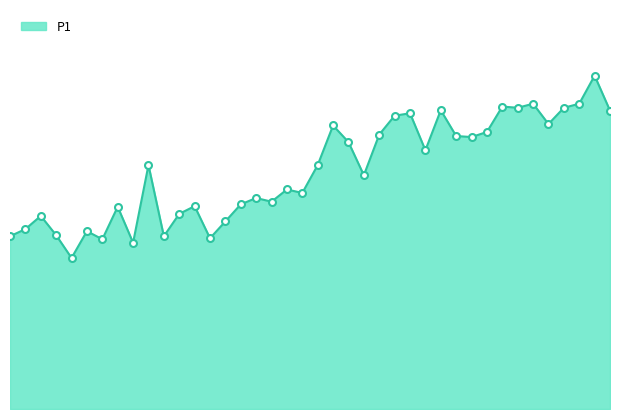

List the labels in order of value, largest first.

01:39, 01:29, 01:36, 01:24, 01:27, 01:34, 01:11, 01:41, 01:06, 01:04, 01:31, 00:54, 01:22, 01:02, 01:14, 01:16, 00:57, 01:09, 00:25, 00:52, 00:59, 00:47, 00:49, 00:42, 00:44, 00:40, 00:32, 00:20, 00:30, 00:05, 00:37, 00:03, 00:15, 00:10, 00:00, 00:27, 00:35, 00:18, 00:23, 00:13